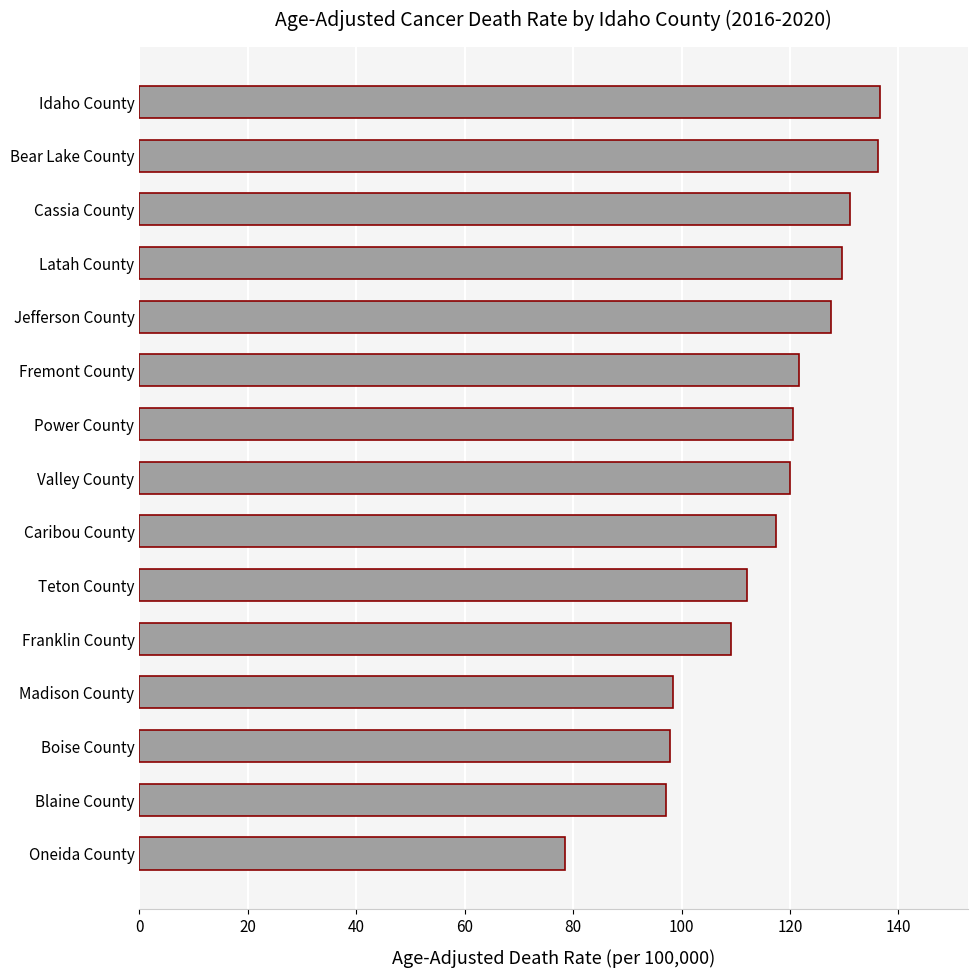

What is the difference between the maximum and minimum values?

58.0